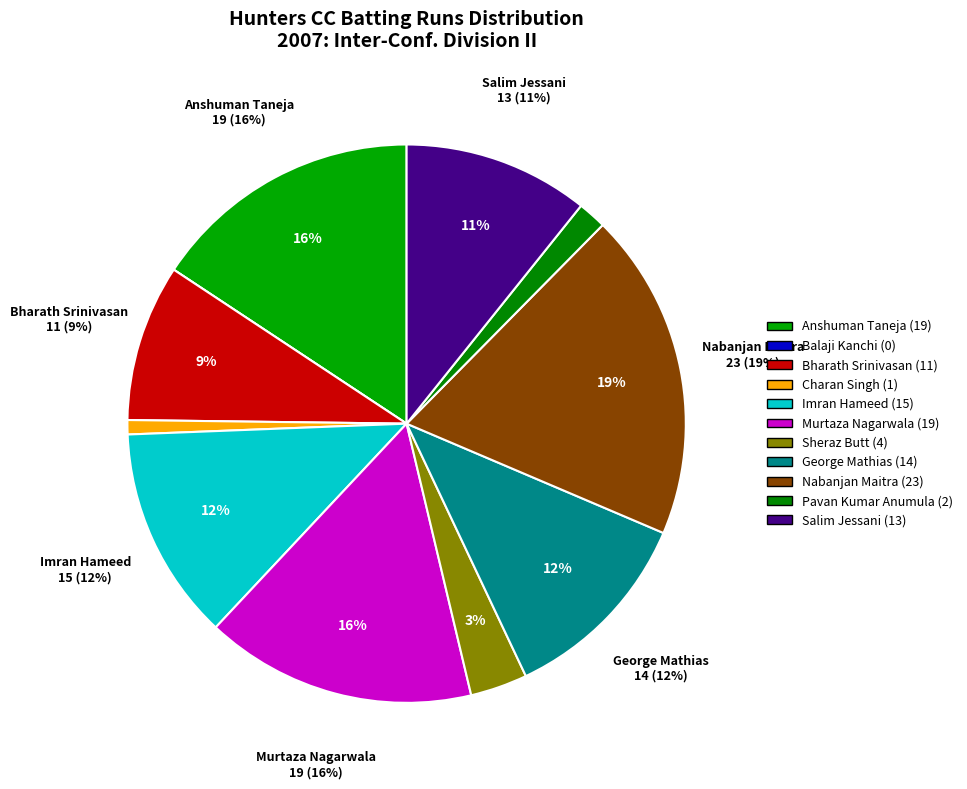

To the nearest percent, what is the difference between the George Mathias and Sheraz Butt slice percentages?

8%